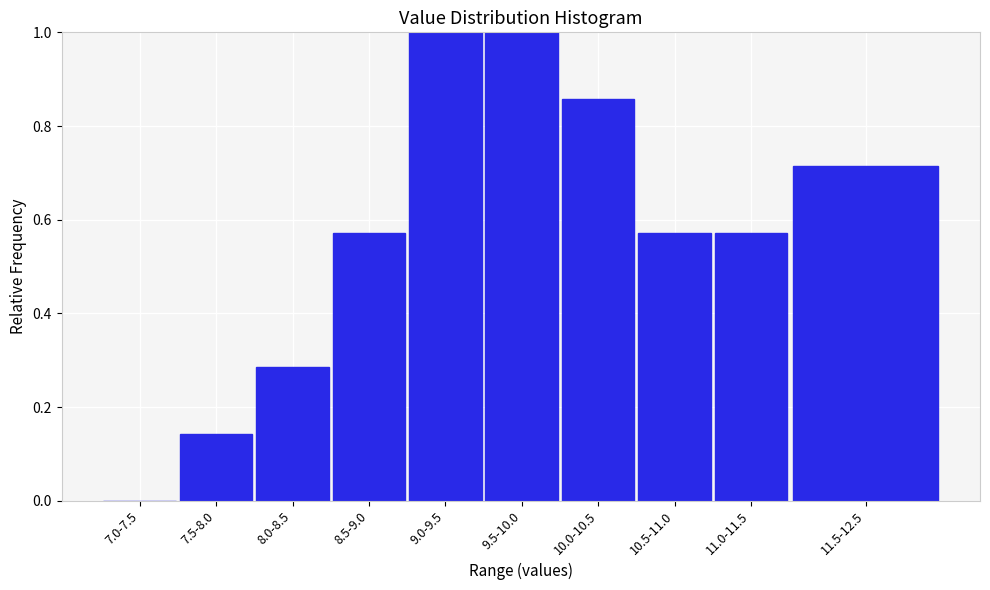

What is the sum of all values?

5.7